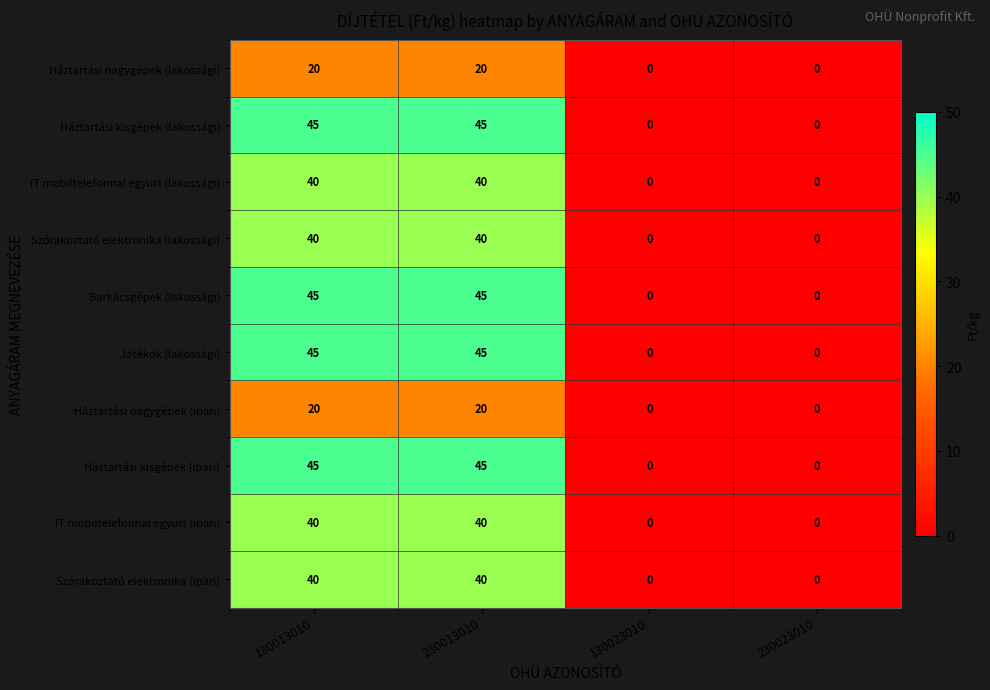

What is the total value across all series at 230013010?

380